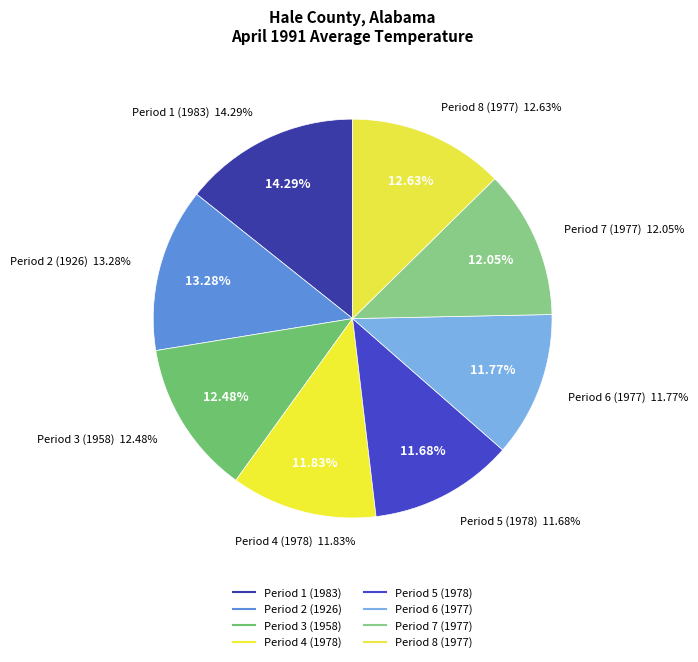

Which slice is the largest?

Period 1 (1983)